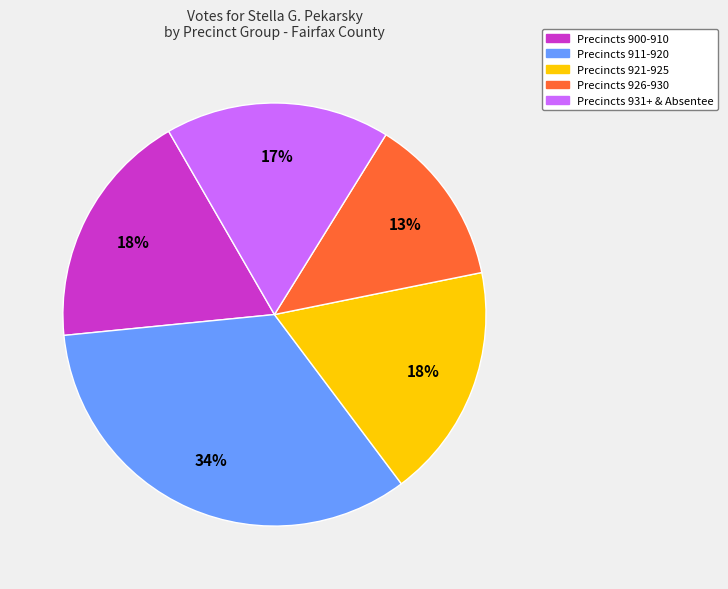

To the nearest percent, what is the difference between the largest and smallest slice percentages?

21%